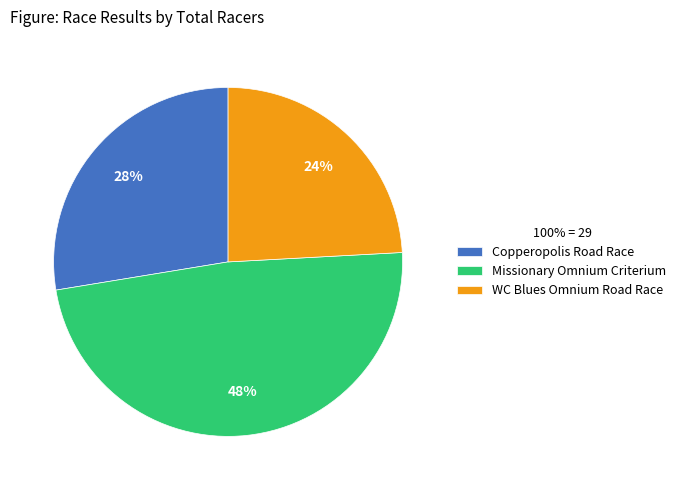

Is it true that Copperopolis Road Race is 28% of the pie?

True